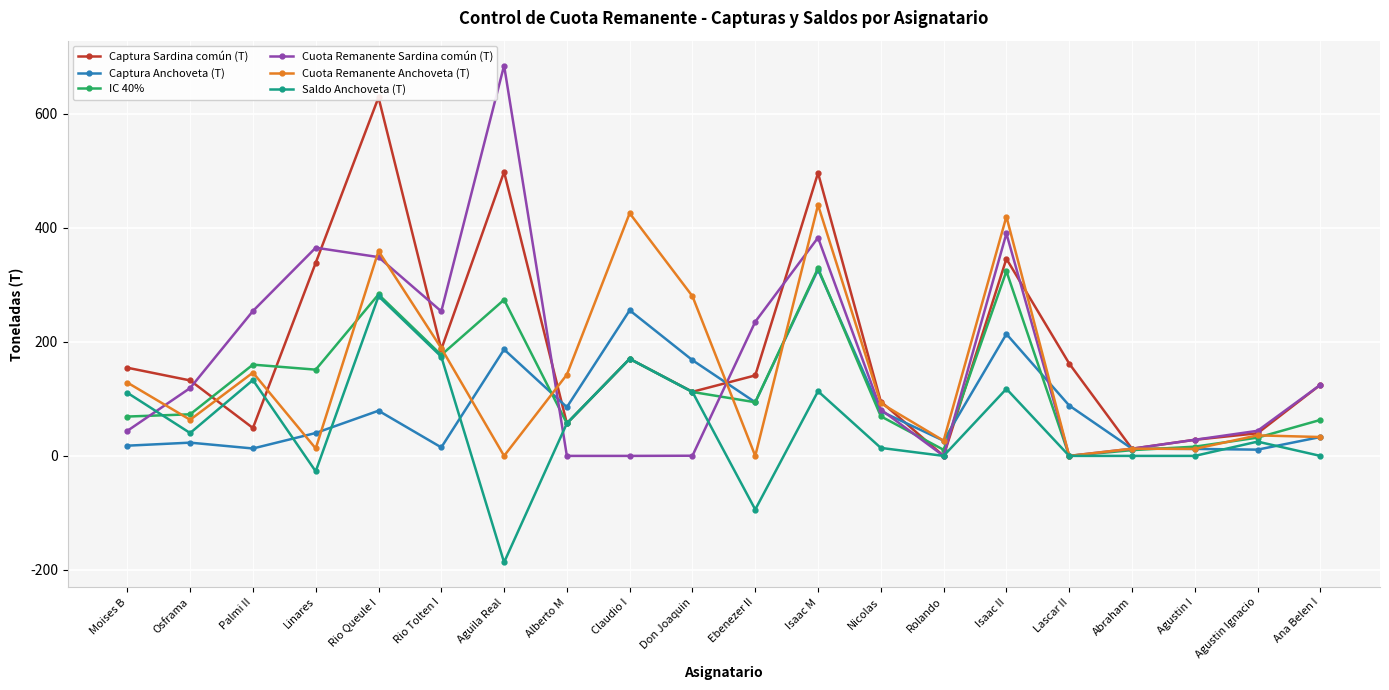

How many lines are shown in the chart?

6